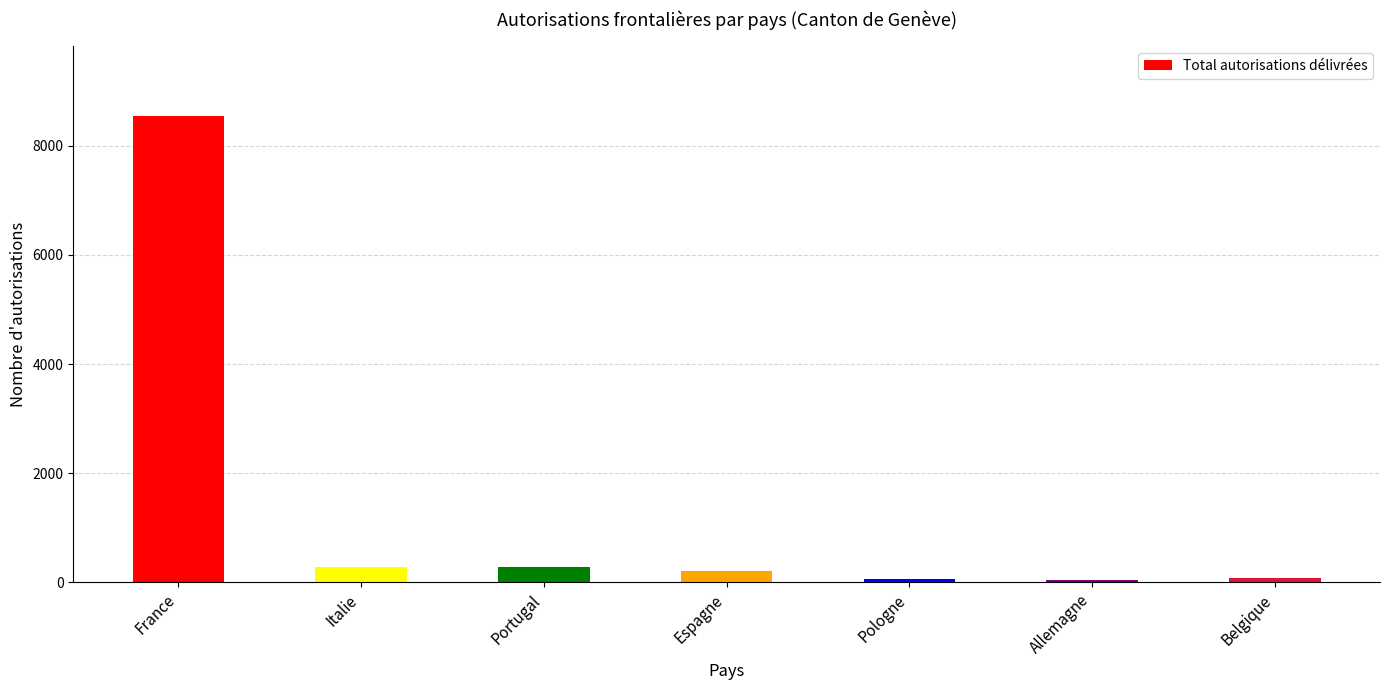

What is the change in value from Portugal to Allemagne?

-234